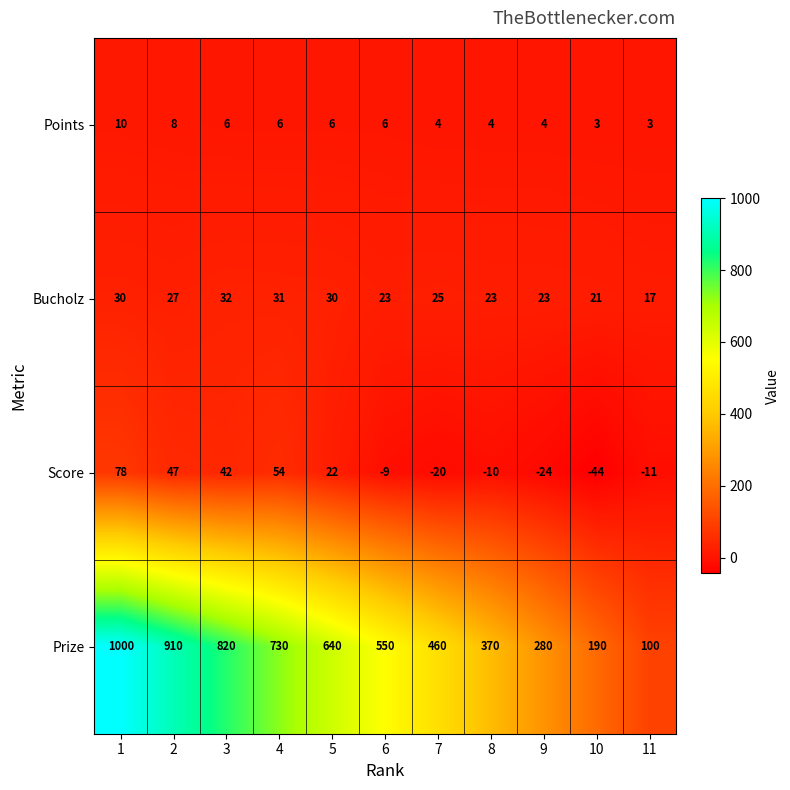

What value does the Score series have at 1, to the nearest 5?

80